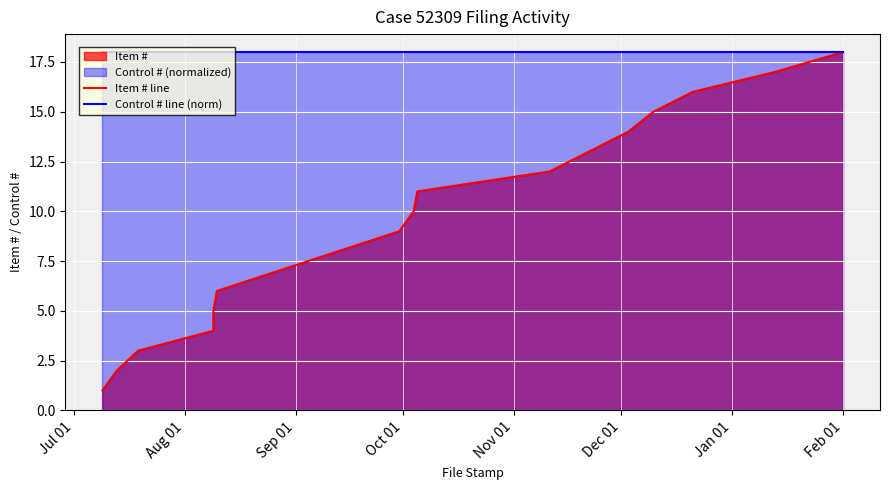

True or false: Item # line and Control # line (norm) cross at least once.

False